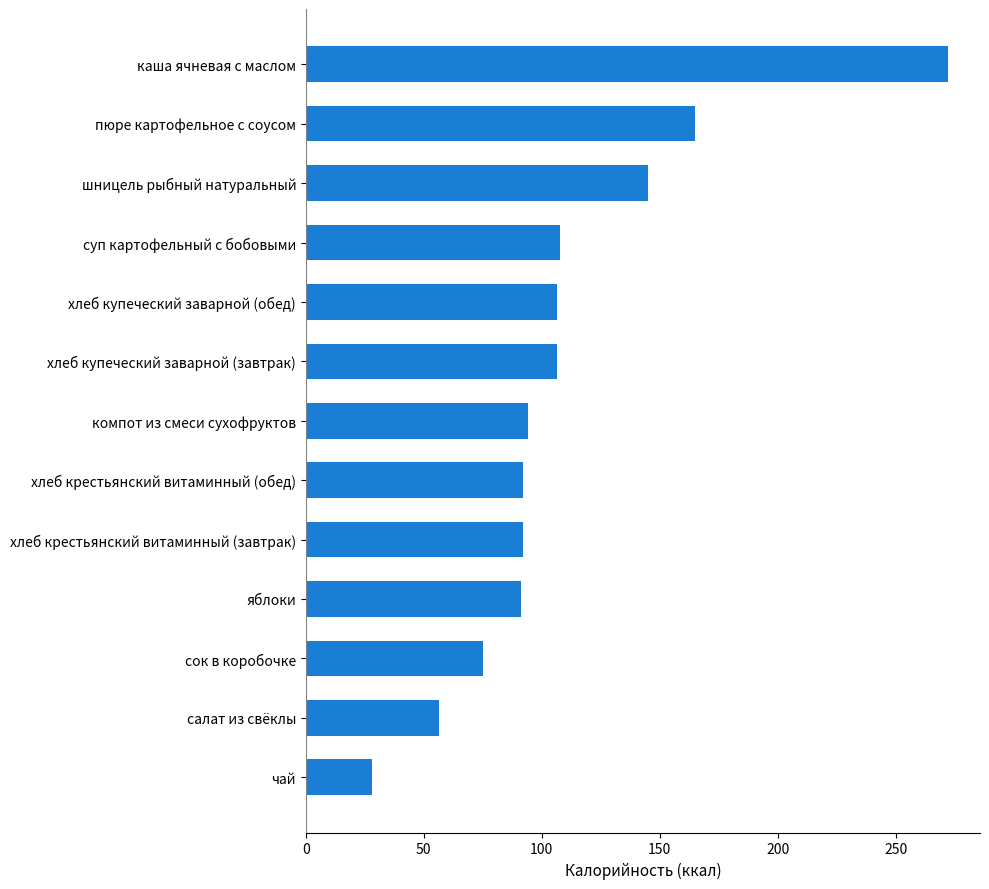

What is the difference between the maximum and minimum values?

244.1